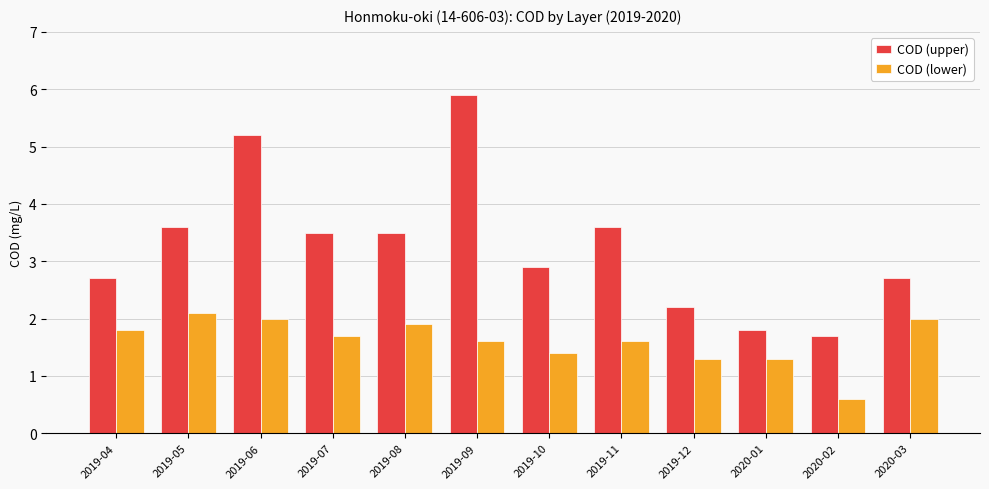

What is the highest value of the COD (lower) series?

2.1